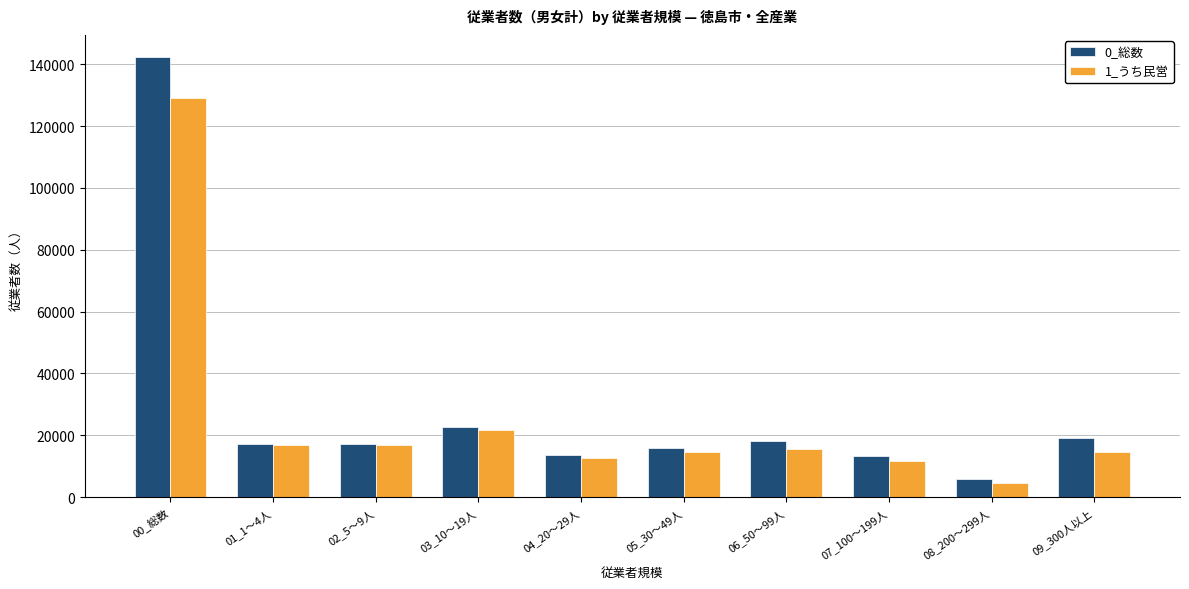

How many bars are there in total?

20